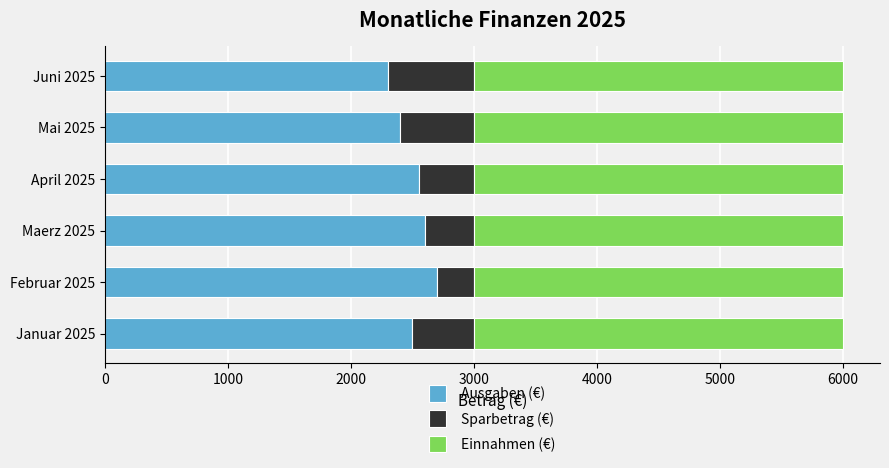

What is the highest value of the Ausgaben (€) series?

2700